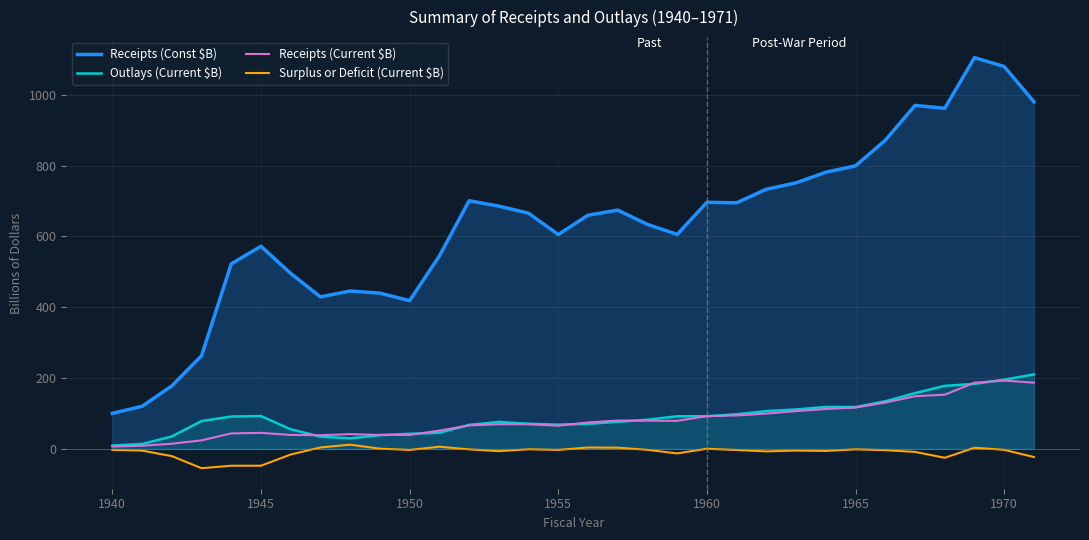

Which series has the widest spread of values?

Receipts (Const $B)